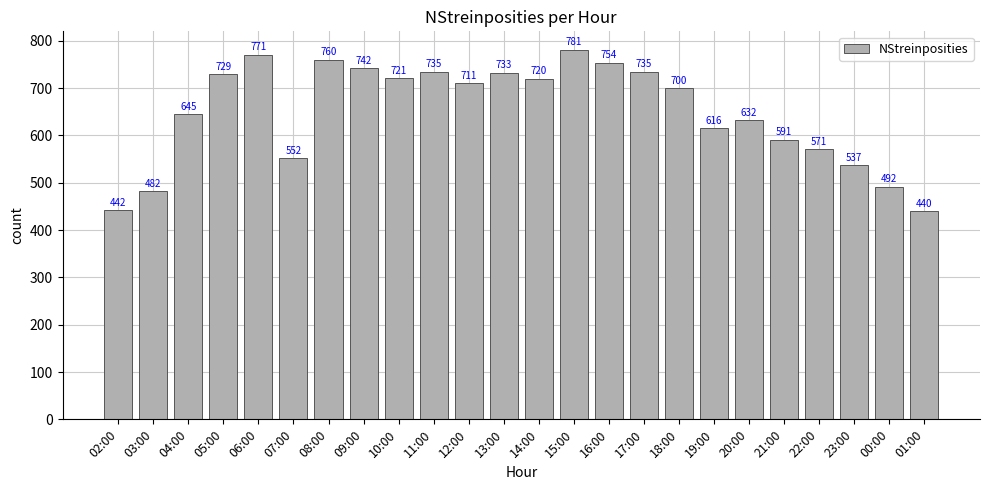

Reading right to left, transcribe all the data shown in this chart.

440	492	537	571	591	632	616	700	735	754	781	720	733	711	735	721	742	760	552	771	729	645	482	442